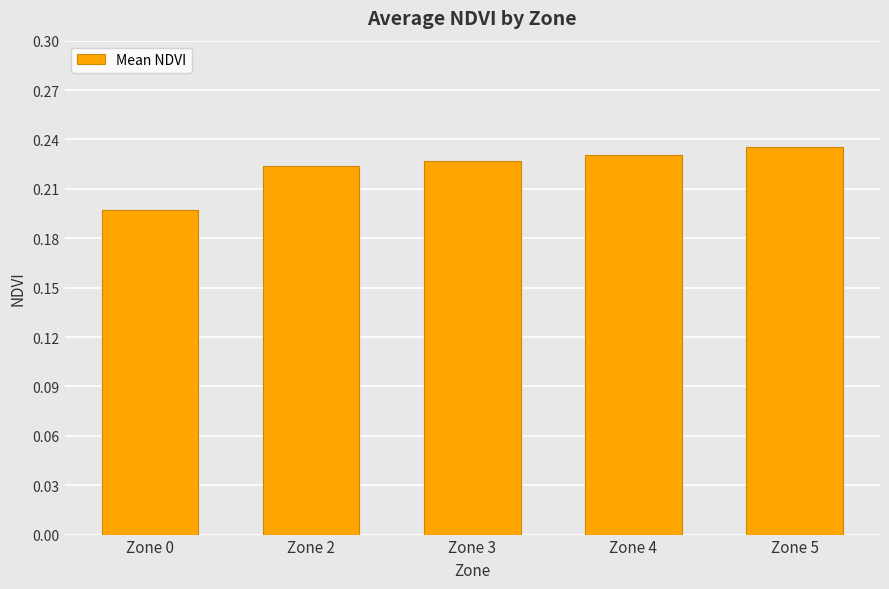

Where is the data nearest to the value 0?

Zone 0